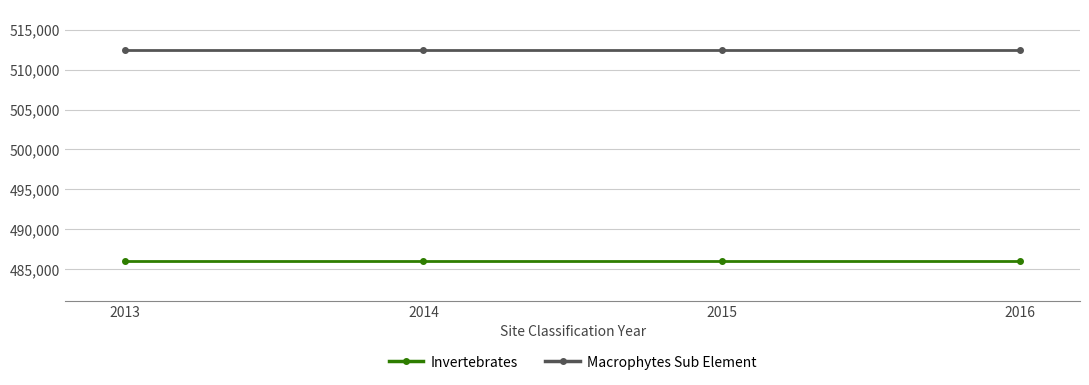

True or false: Invertebrates has a value of 486114 at 2015.

True